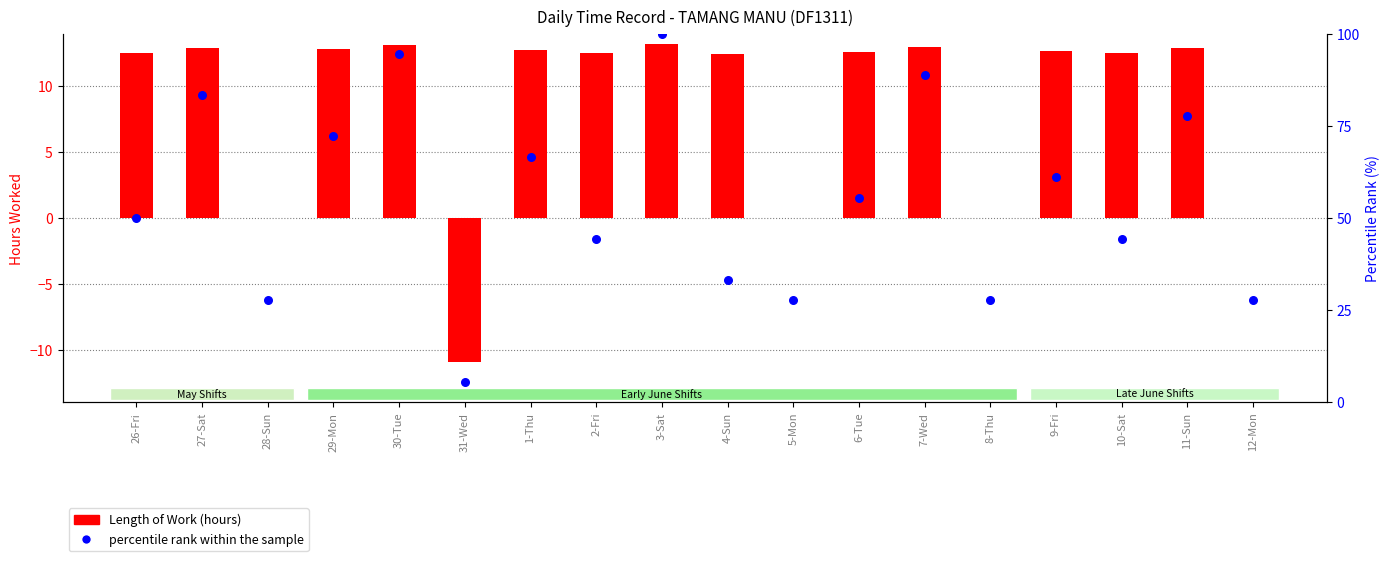

Which series has the widest spread of Y values?

percentile rank within the sample